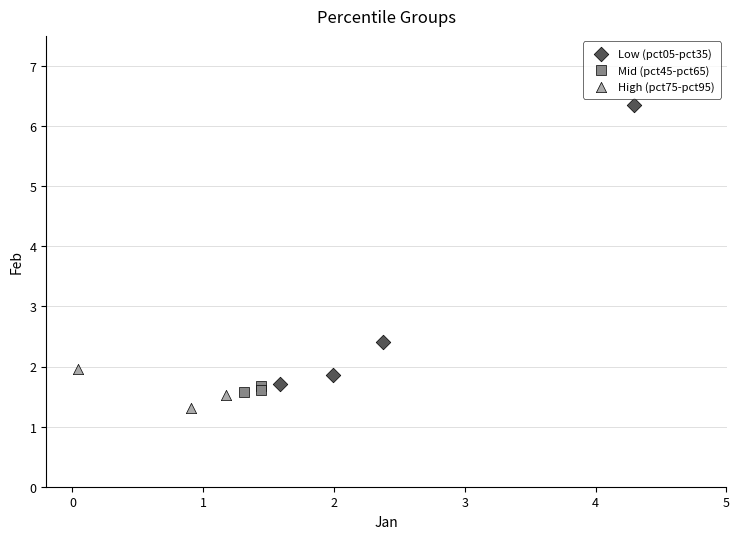

Which series reaches the maximum Y coordinate?

Low (pct05-pct35)